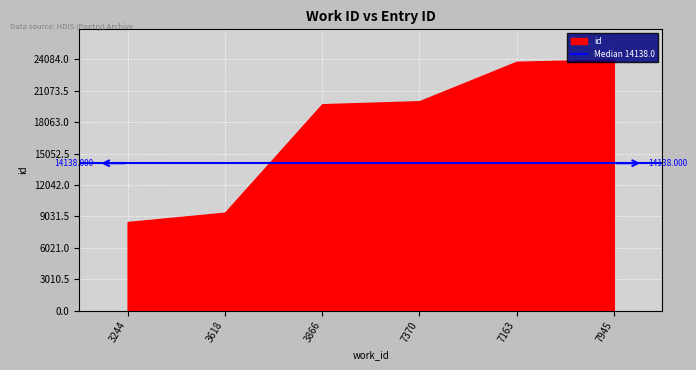

List the labels in order of value, largest first.

7945, 7163, 7370, 3866, 3618, 3244